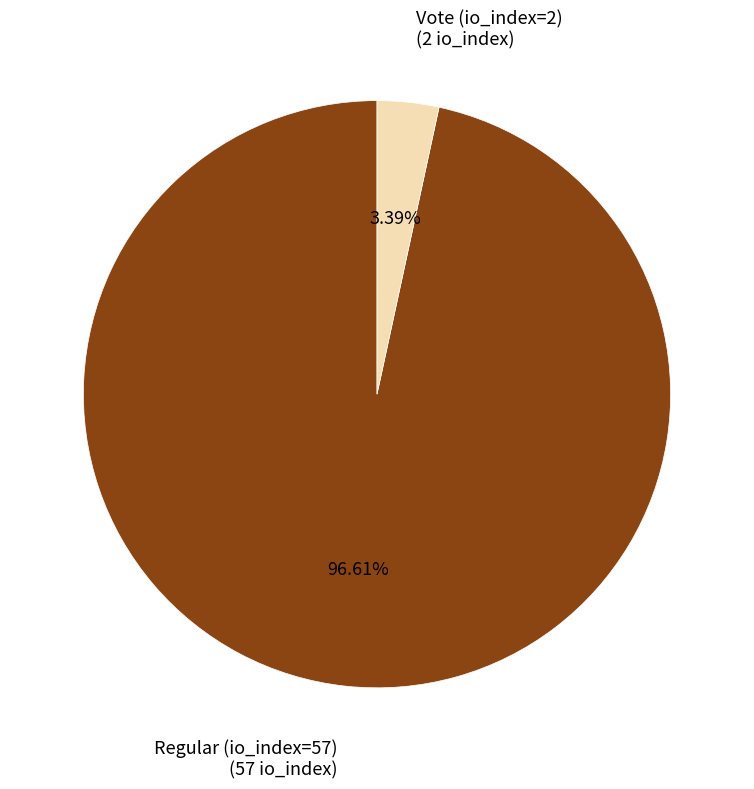

Which has a higher value, Regular (io_index=57) or Vote (io_index=2)?

Regular (io_index=57)